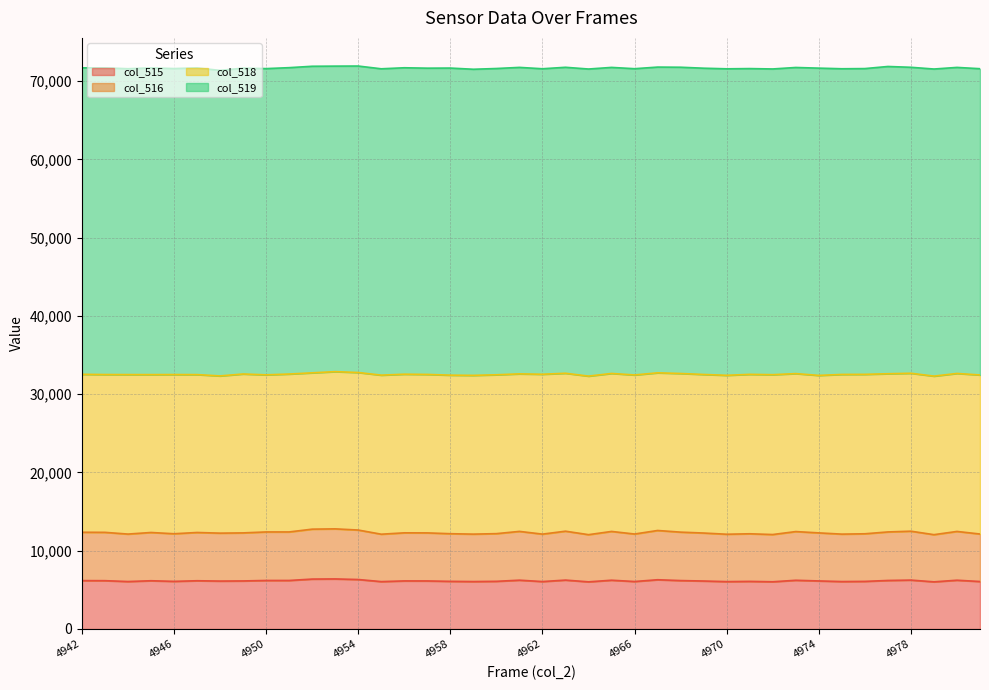

True or false: col_516 and col_515 cross at least once.

False